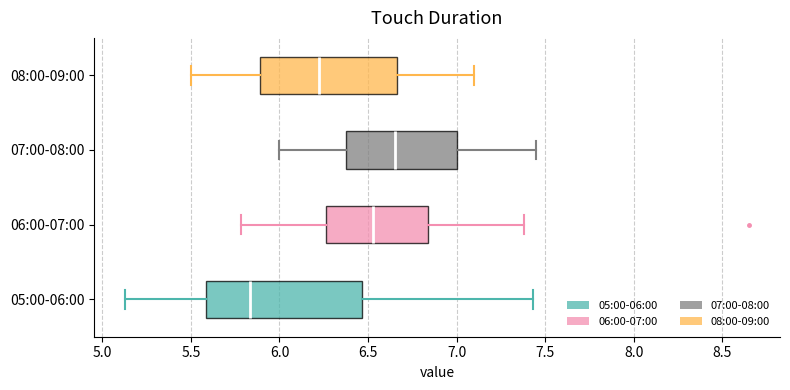

Where is the left edge of the box for 07:00-08:00 on the x-axis? The values are not printed on the chart, so give them approximately, as read against the axis.

6.40